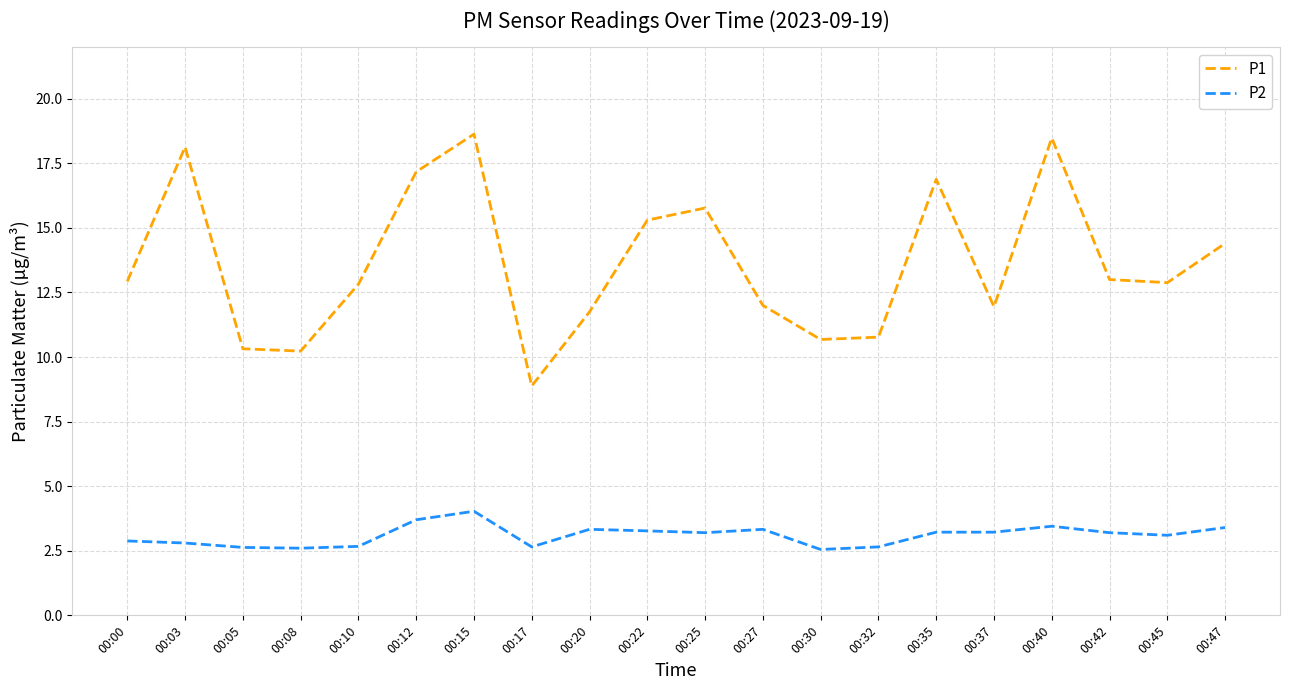

What is the difference between the P2 values at 00:05 and 00:42?

0.6